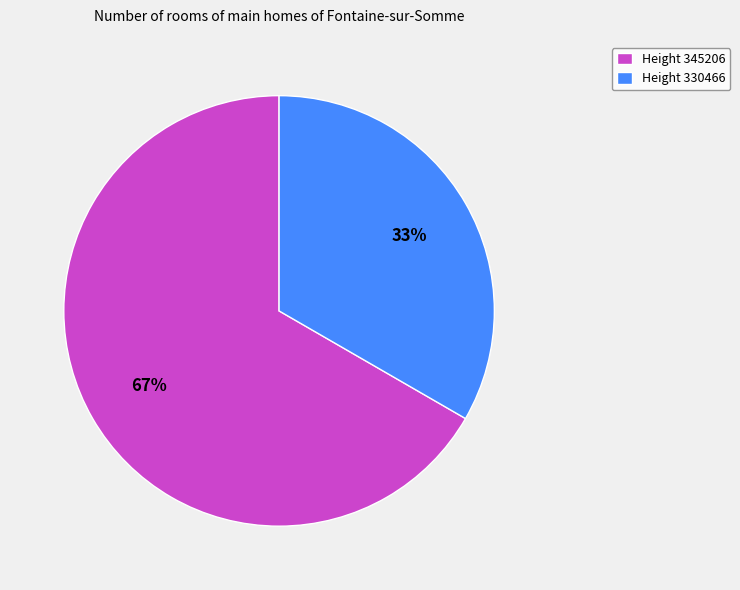

Rank the categories by value from highest to lowest.

Height 345206, Height 330466